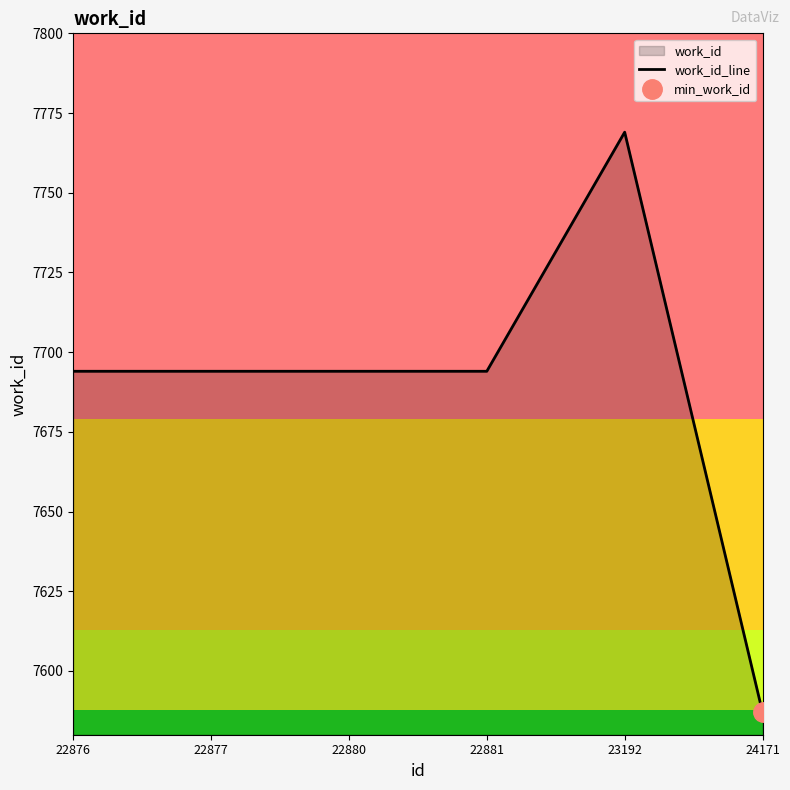

Reading right to left, what are all the values shown in this chart?

7587	7769	7694	7694	7694	7694